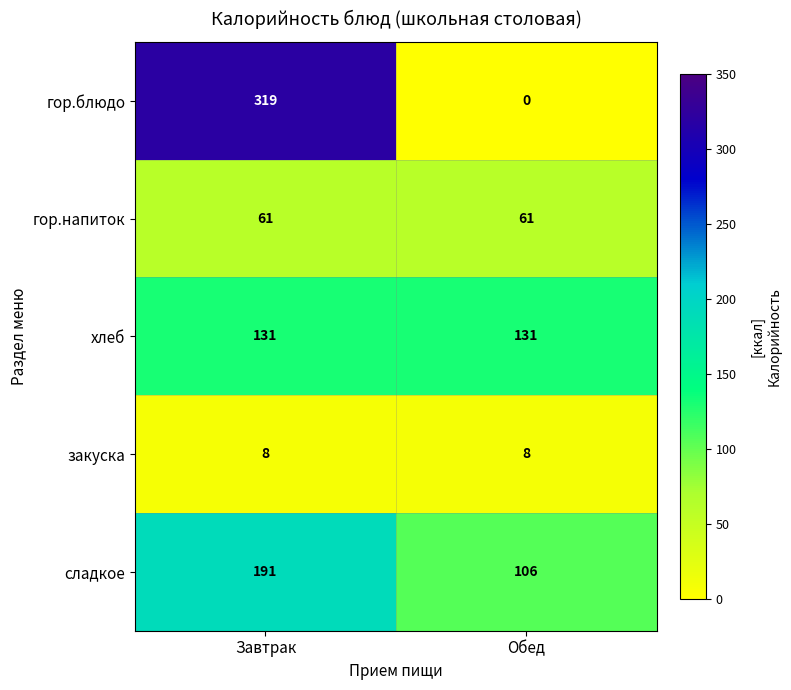

What is the greatest value displayed?

319